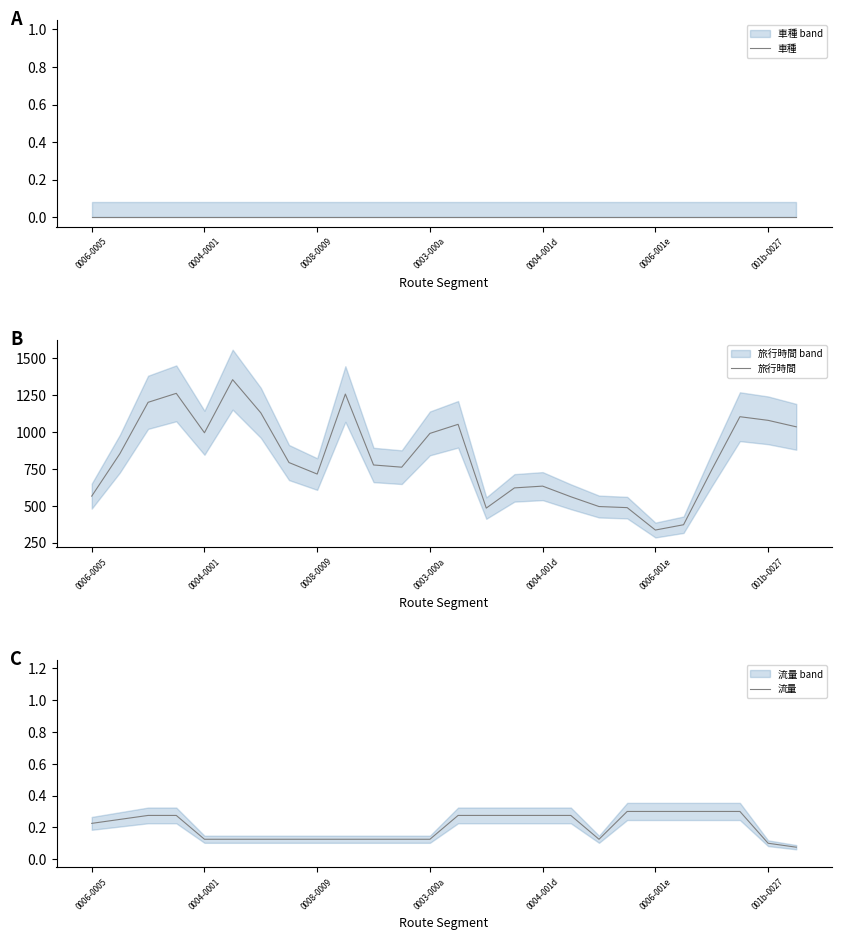

Reading right to left, list all the values displayed in this chart.

車種: 0.0	0.0	0.0	0.0	0.0	0.0	0.0	0.0	0.0	0.0	0.0	0.0	0.0	0.0	0.0	0.0	0.0	0.0	0.0	0.0	0.0	0.0	0.0	0.0	0.0	0.0
旅行時間: 1035.6	1079.6	1104.2	743.8	371.8	335.8	487.8	495.2	561.6	633.6	621.6	484.6	1052.6	991.0	762.0	777.0	1258.0	715.4	793.4	1130.4	1355.4	995.4	1262.6	1201.8	853.8	565.8
流量: 0.1	0.1	0.3	0.3	0.3	0.3	0.3	0.1	0.3	0.3	0.3	0.3	0.3	0.1	0.1	0.1	0.1	0.1	0.1	0.1	0.1	0.1	0.3	0.3	0.2	0.2